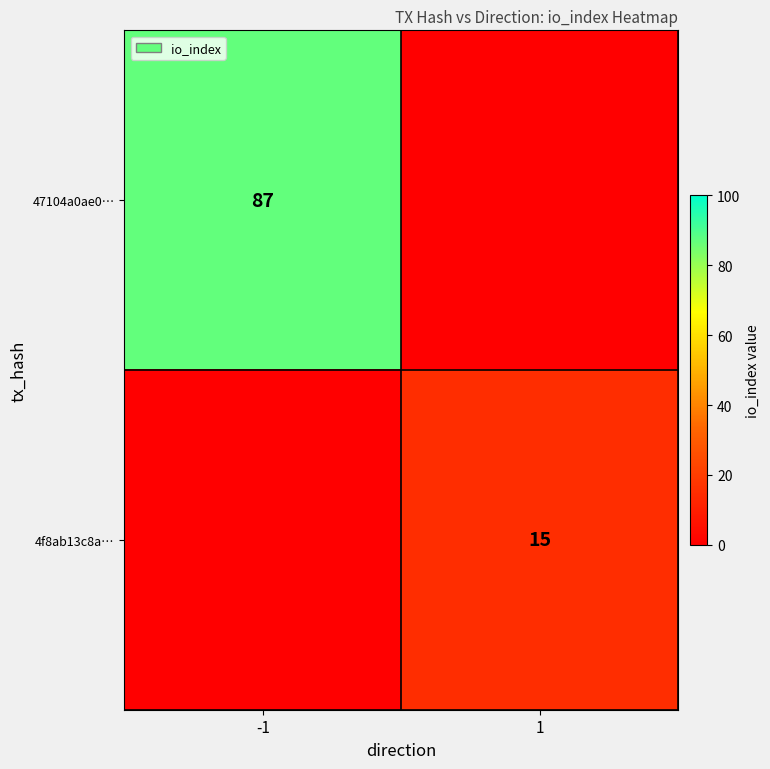

The 4f8ab13c8a… series shows 15 at 1. True or false?

True